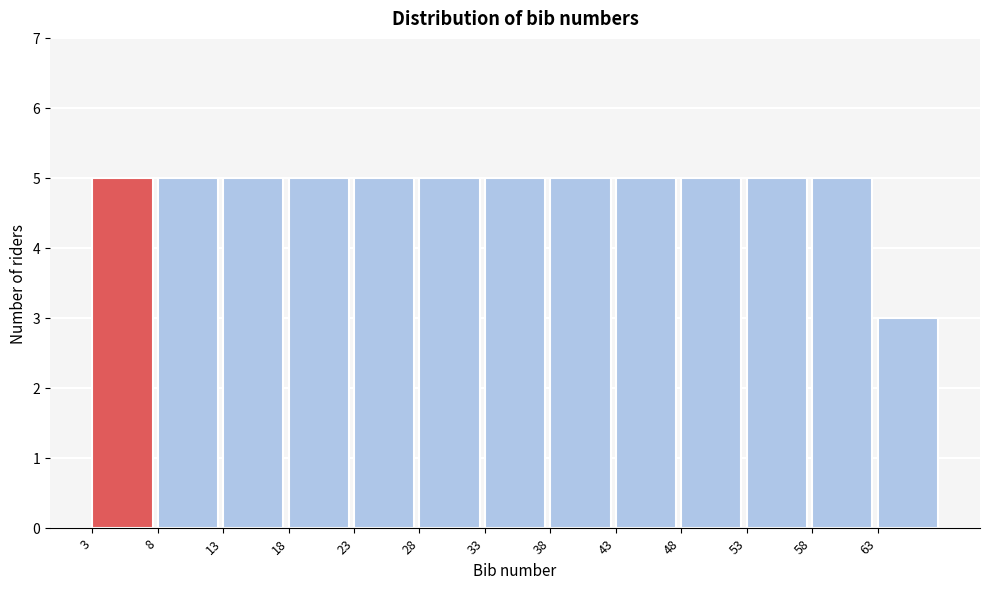

Reading left to right, list every bar in this chart as the range it spans on the x-axis followed by its height. The values are not printed on the chart, so give them approximately, as read against the axis.

3 to 8: 5
8 to 13: 5
13 to 18: 5
18 to 23: 5
23 to 28: 5
28 to 33: 5
33 to 38: 5
38 to 43: 5
43 to 48: 5
48 to 53: 5
53 to 58: 5
58 to 63: 5
63 to 68: 3